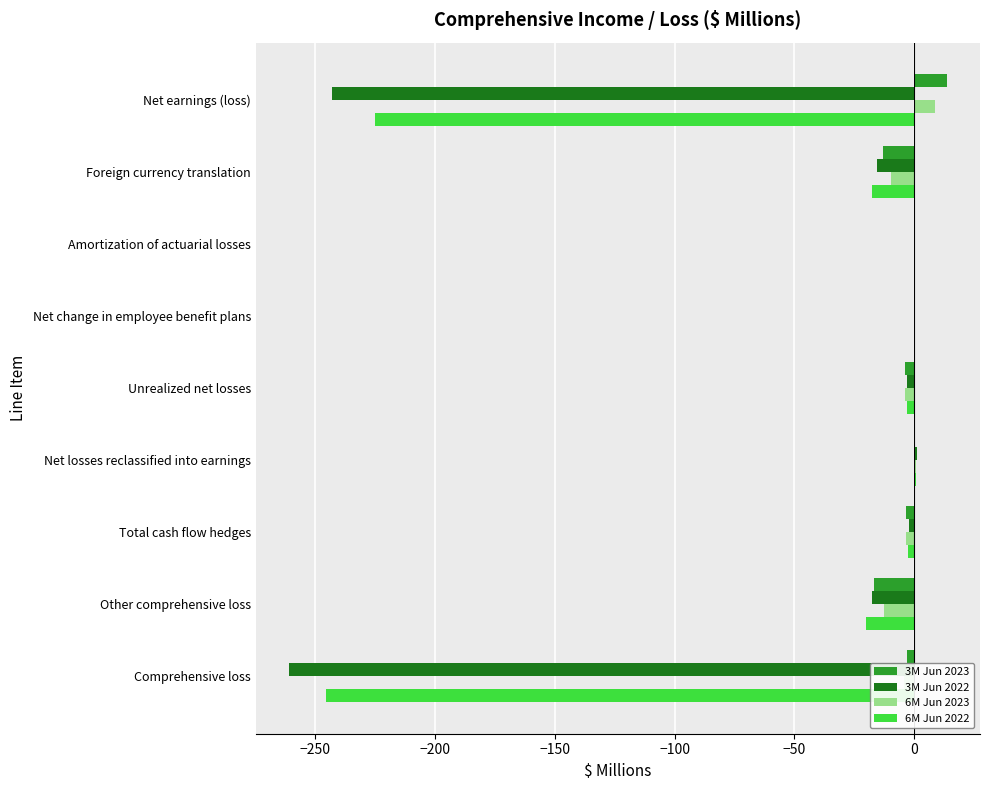

The value of 6M Jun 2023 at Other comprehensive loss is -12.7. True or false?

True